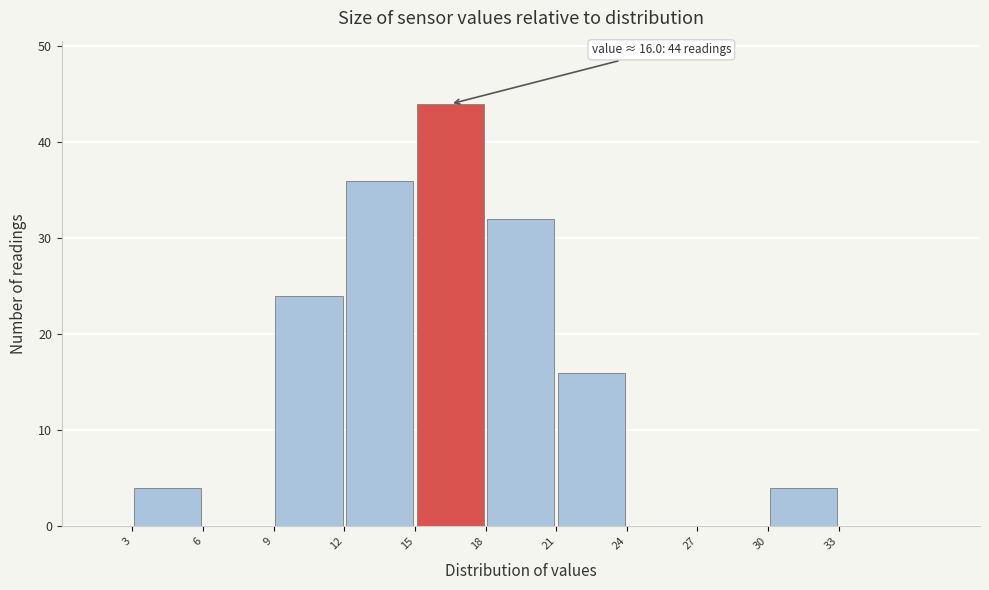

Over which range of the x-axis is the bar tallest?

15 to 18